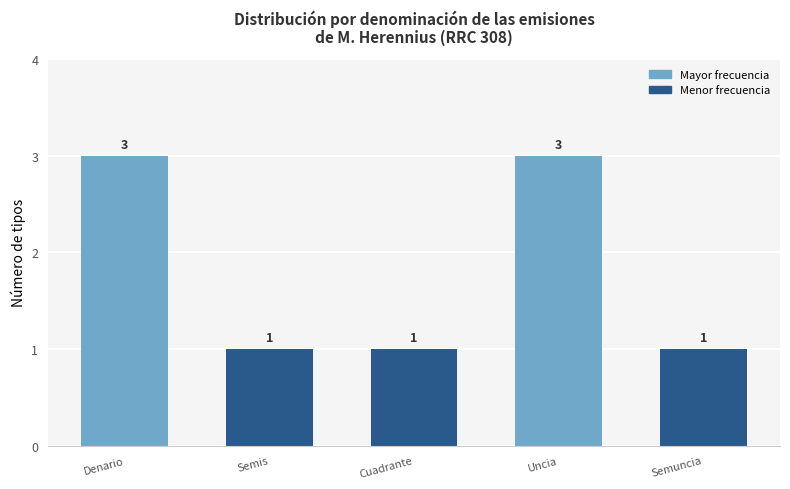

What value does the data have at Denario?

3